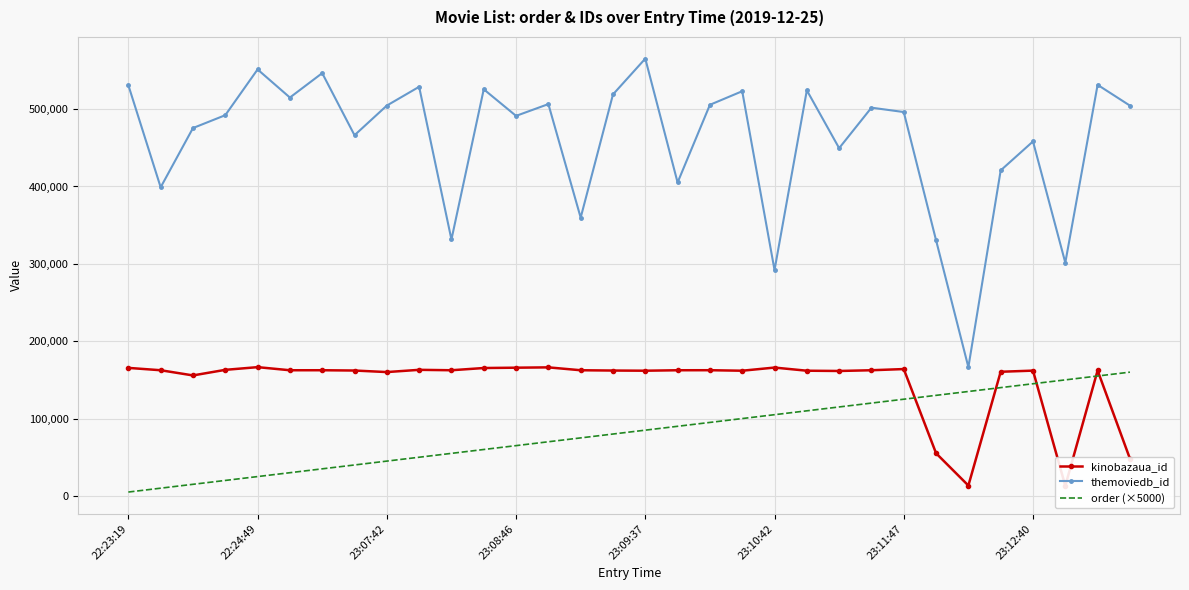

How many times do kinobazaua_id and order (×5000) cross each other?

5